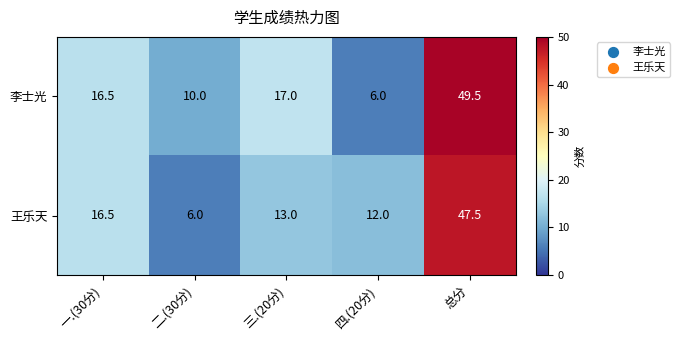

At which category is the sum across all series the highest?

总分